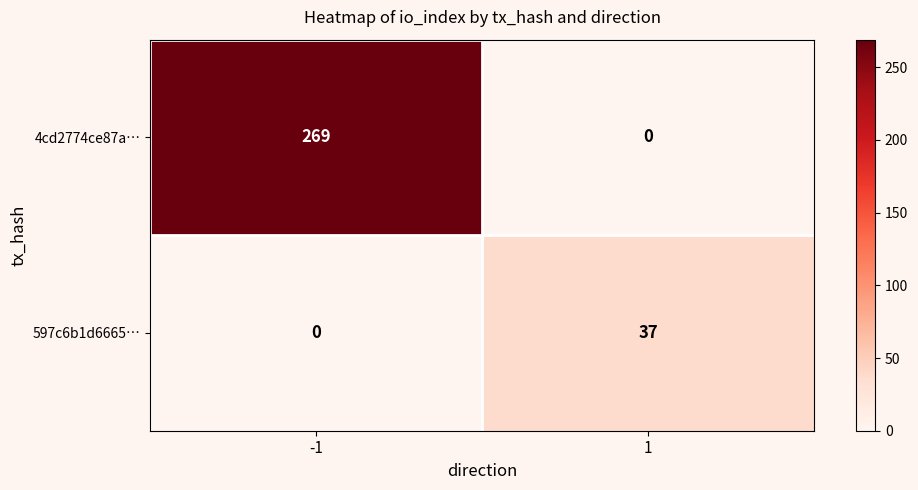

Reading left to right, extract all data points from this chart.

4cd2774ce87a…: 269	0
597c6b1d6665…: 0	37